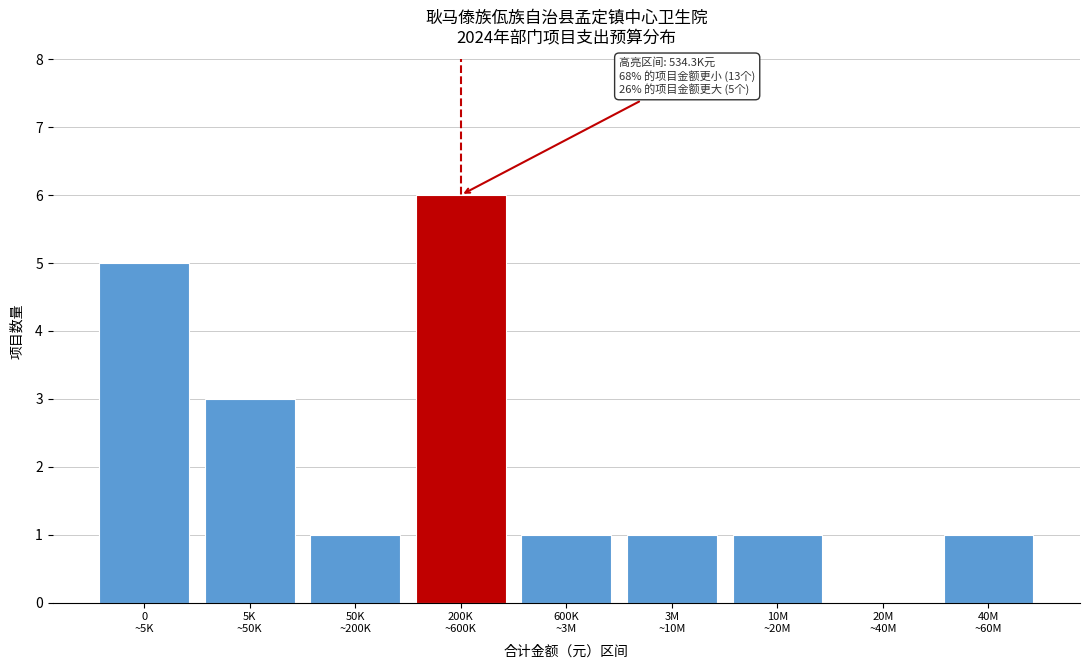

What is the sum of all values?

19